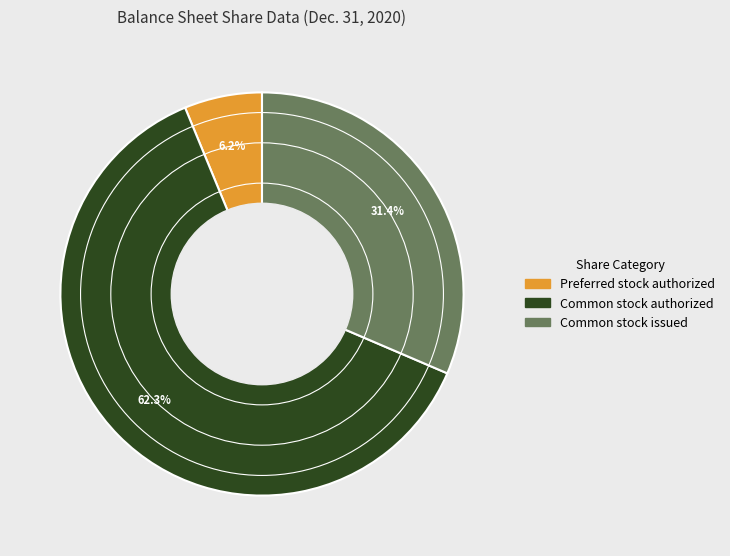

Which has a higher value, Common stock authorized or Preferred stock authorized?

Common stock authorized